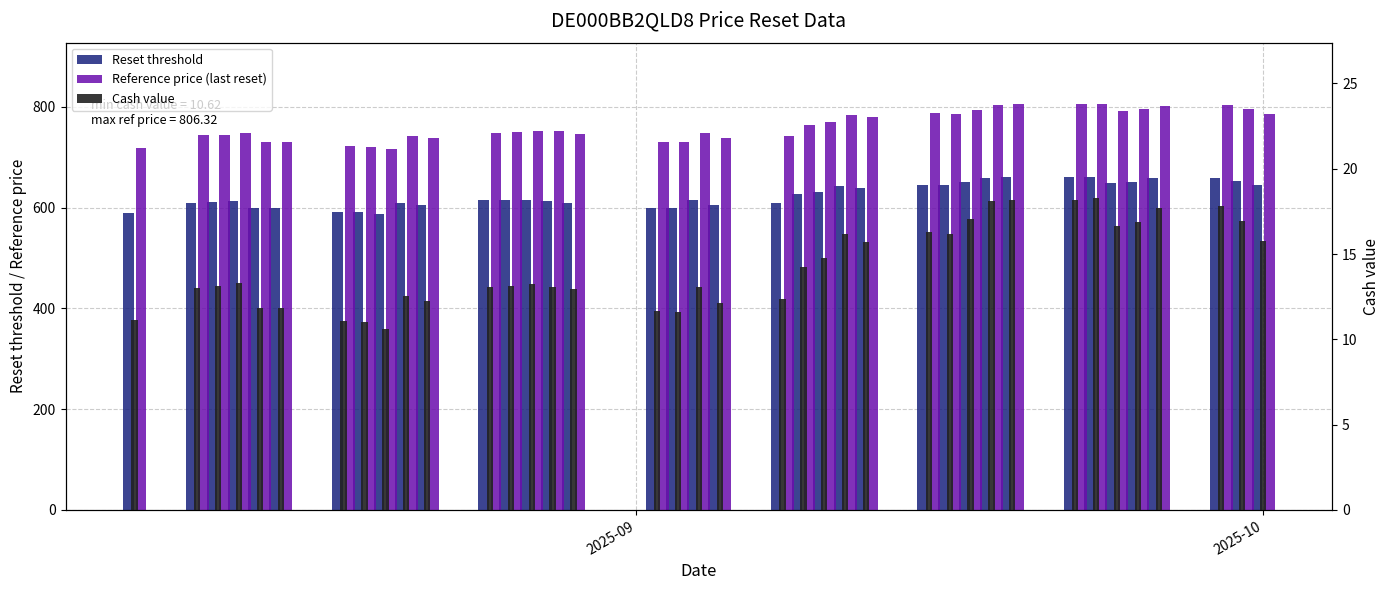

Reading right to left, what are all the values shown in this chart?

Reset threshold: 644.1	653.0	659.4	658.1	651.7	649.8	661.2	660.6	660.1	659.5	651.3	644.1	645.1	639.6	643.5	631.1	626.4	608.3	605.3	614.1	599.1	599.3	608.3	613.2	616.0	614.7	614.1	605.8	608.4	587.1	591.0	591.5	599.4	599.2	612.7	610.6	609.6	589.8
Reference price (last reset): 785.5	796.4	804.1	802.5	794.8	792.4	806.3	805.6	805.0	804.3	794.2	785.5	786.8	780.1	784.7	769.6	763.9	741.9	738.2	748.9	730.6	730.9	745.2	751.2	751.2	749.7	749.0	738.8	741.9	716.0	720.7	721.4	731.0	730.7	747.2	744.7	743.4	719.2
Cash value: 15.8	17.0	17.8	17.7	16.9	16.7	18.3	18.2	18.2	18.1	17.0	16.2	16.3	15.7	16.2	14.7	14.2	12.4	12.1	13.1	11.6	11.7	12.9	13.1	13.2	13.1	13.1	12.2	12.5	10.6	11.0	11.1	11.8	11.8	13.3	13.1	13.0	11.2